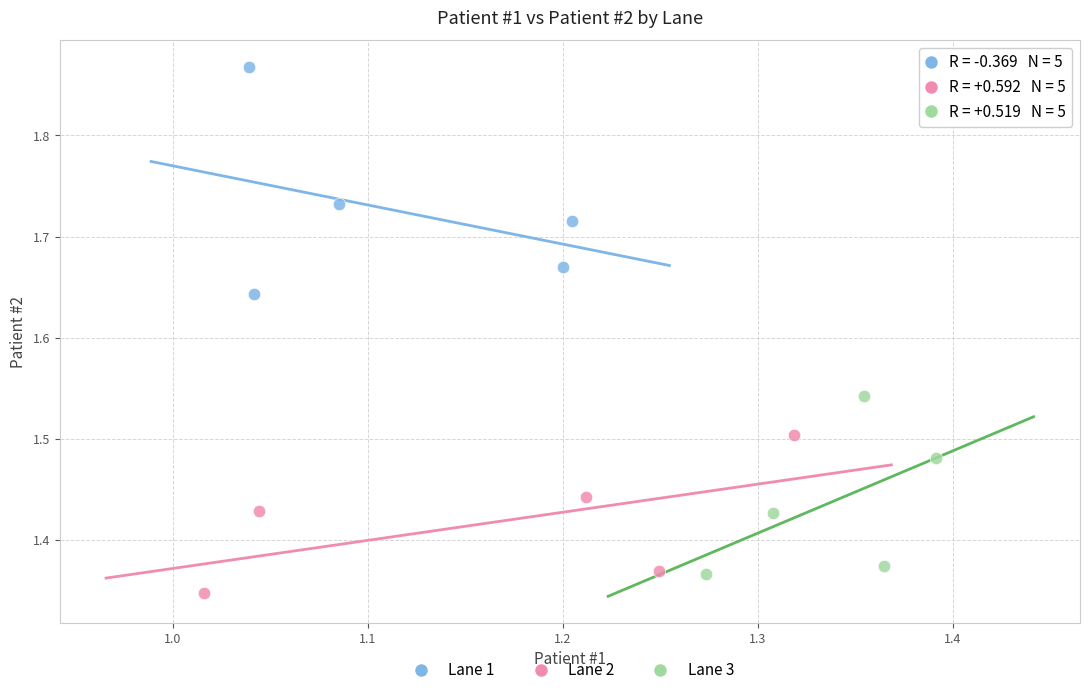

What are all the series names shown in the legend?

Lane 1, Lane 2, Lane 3